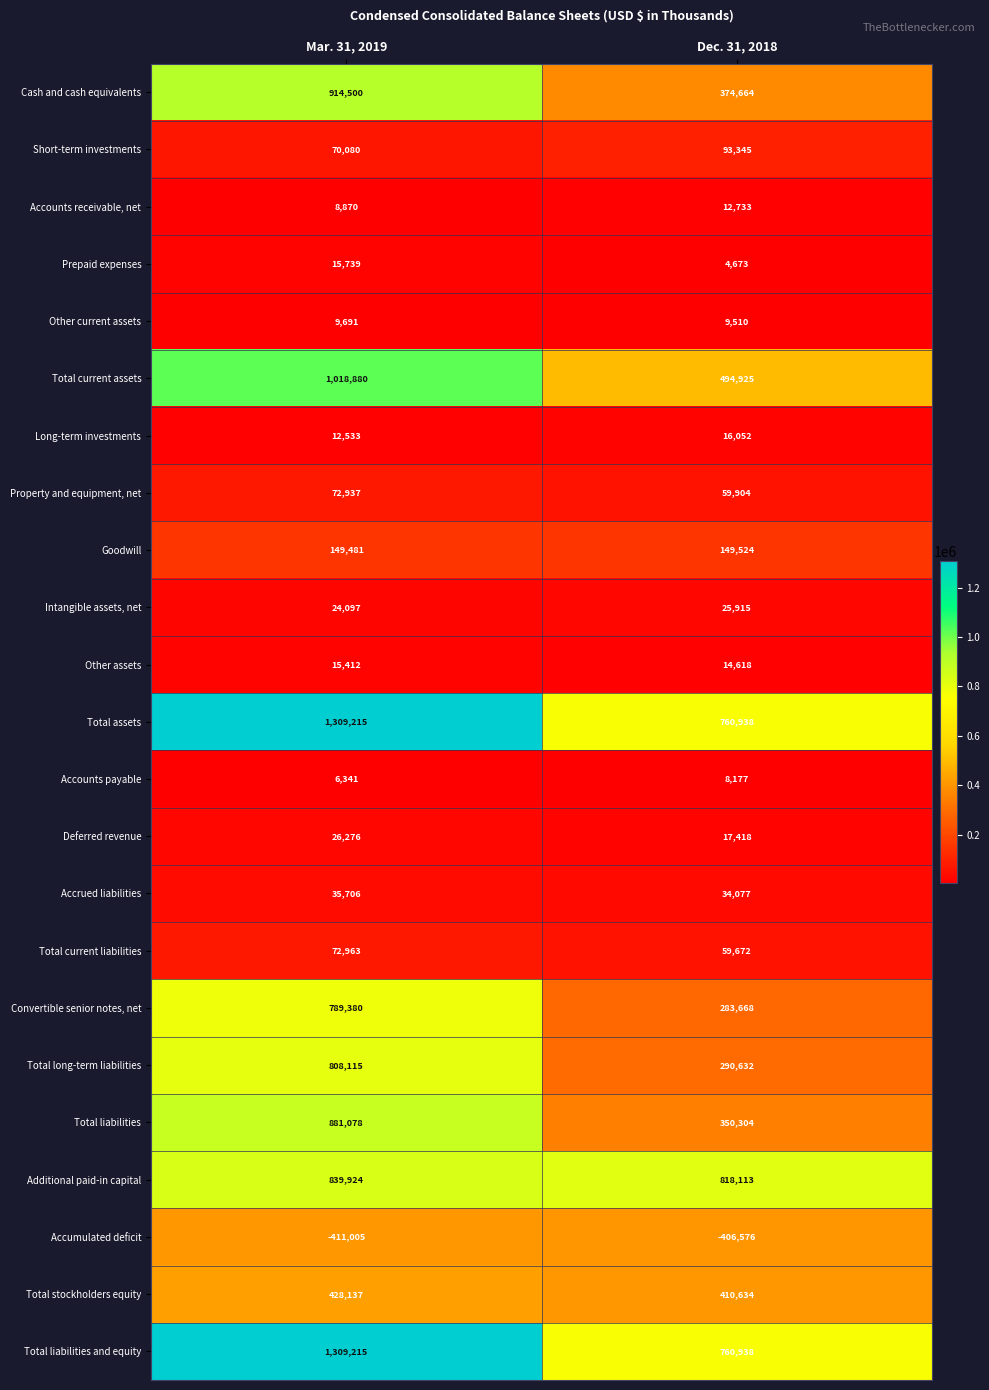

How many series are shown in this chart?

23